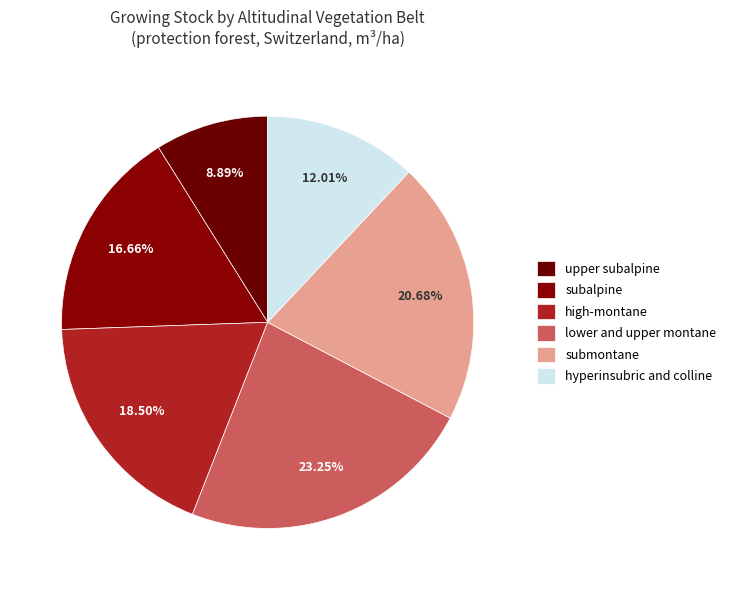

How many slices are in this pie chart?

6